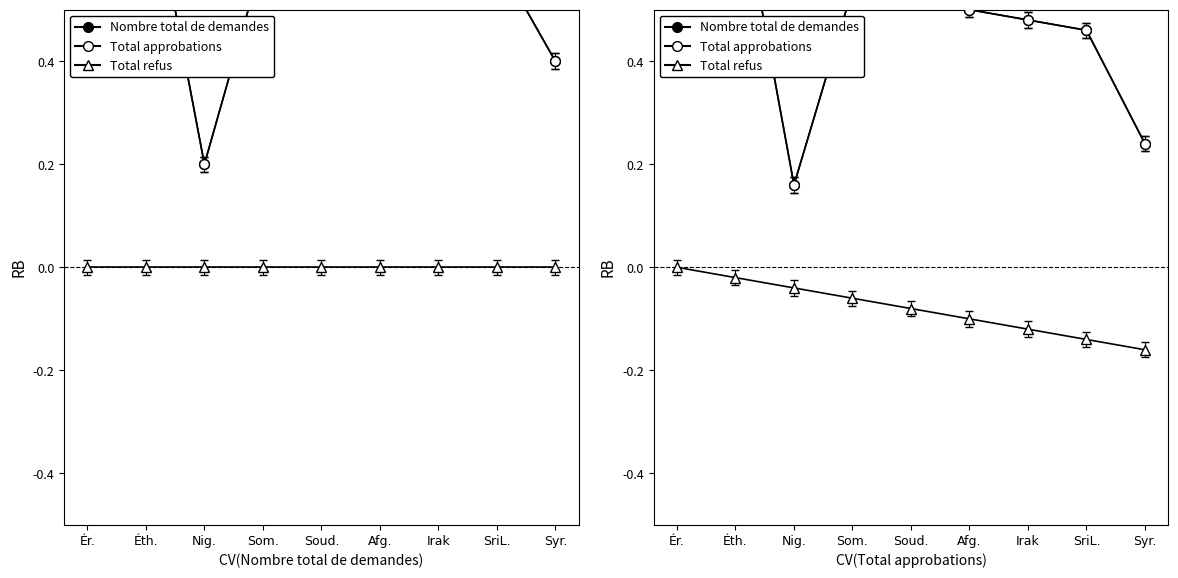

At how many categories does at least one series exceed 0?

9